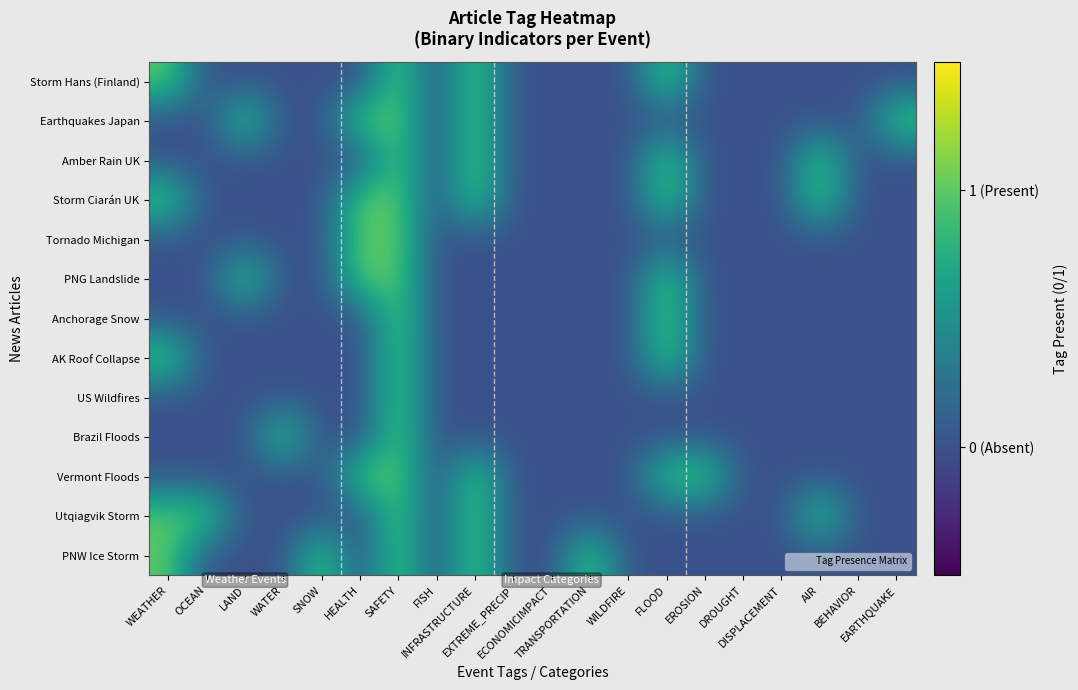

Count the number of categories in the chart.

20